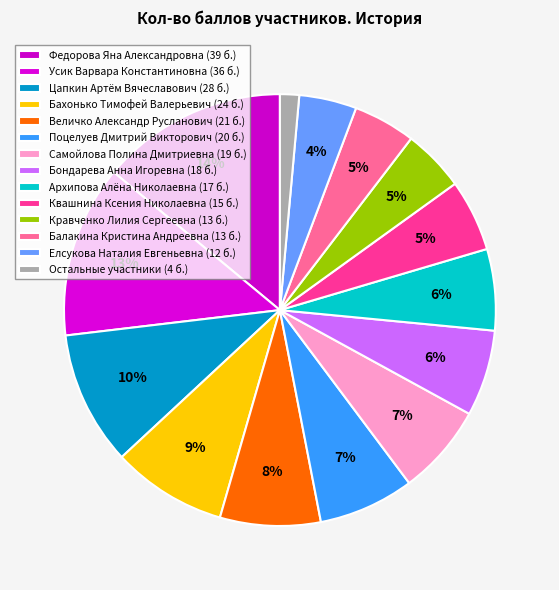

How many slices are in this pie chart?

14